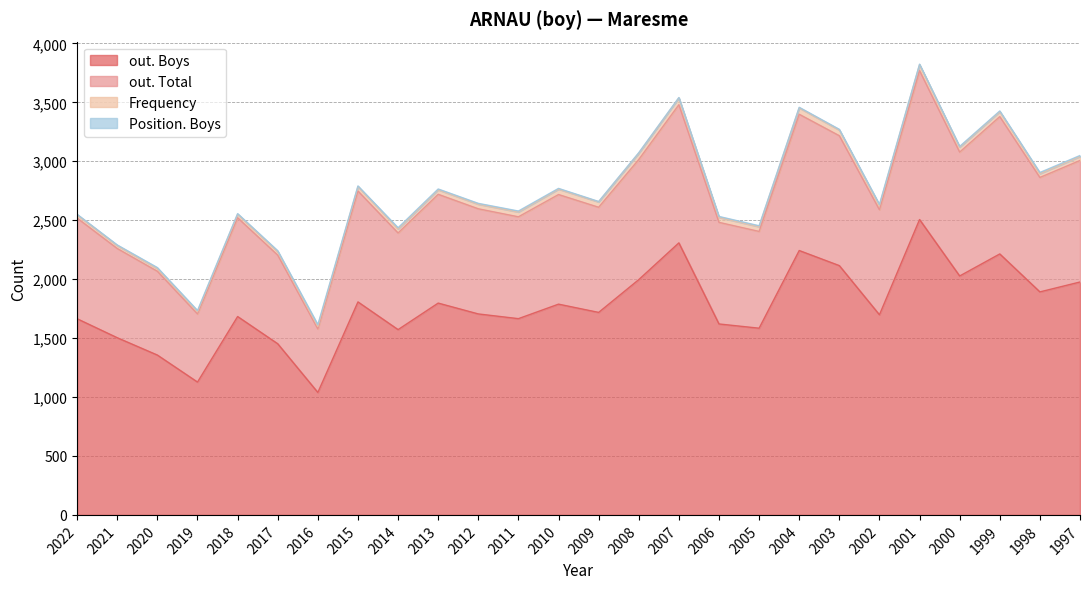

The out. Boys series shows 1210 at 1997. True or false?

False